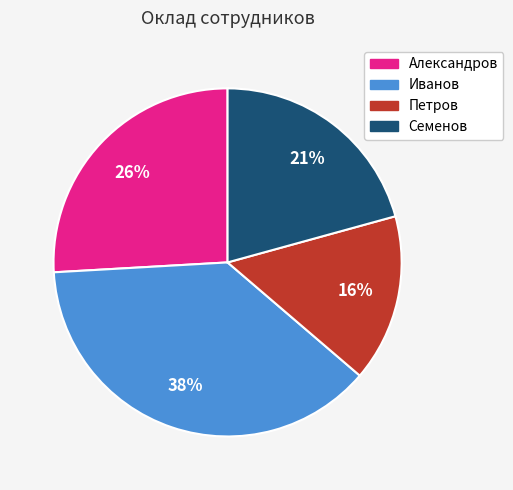

Do Петров and Иванов together represent more than half of the pie?

Yes